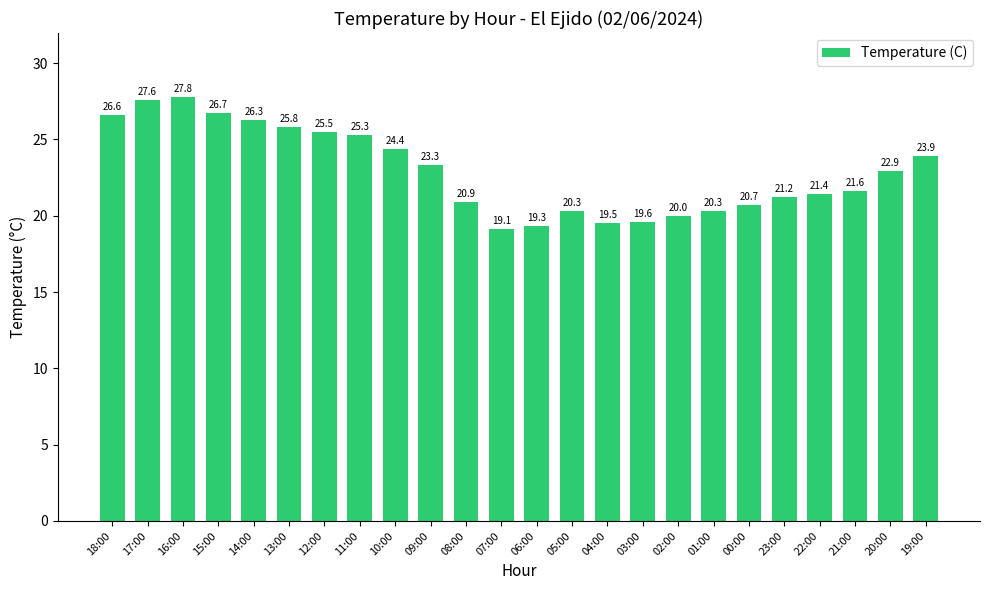

What is the difference between the second highest and second lowest values?

8.3